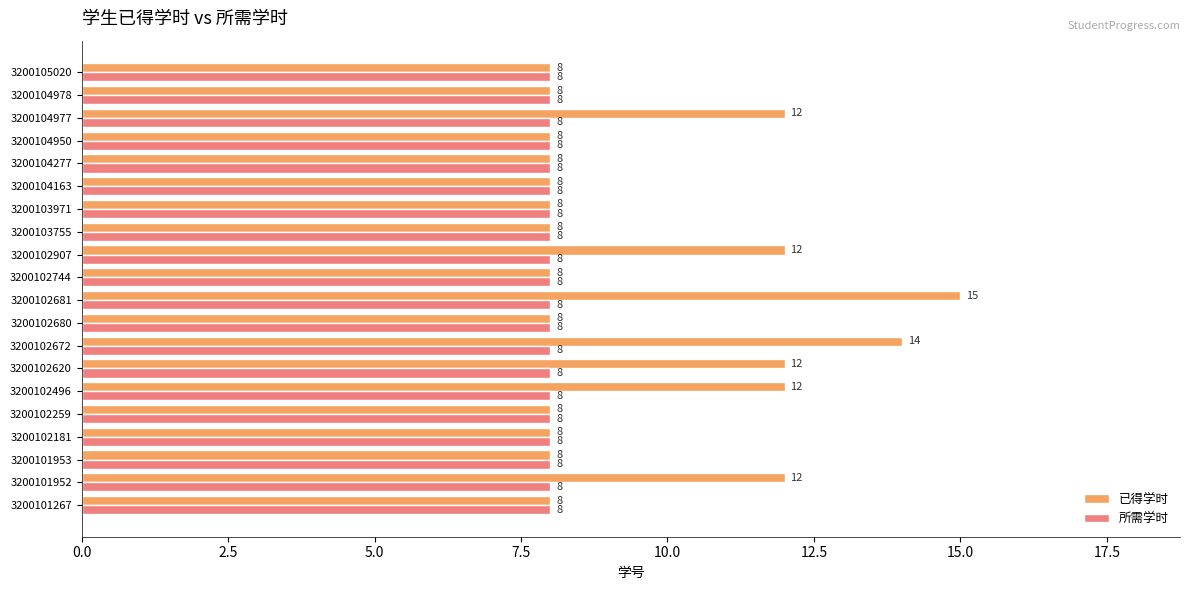

What is the difference between the maximum and second lowest values in the 已得学时 series?

7